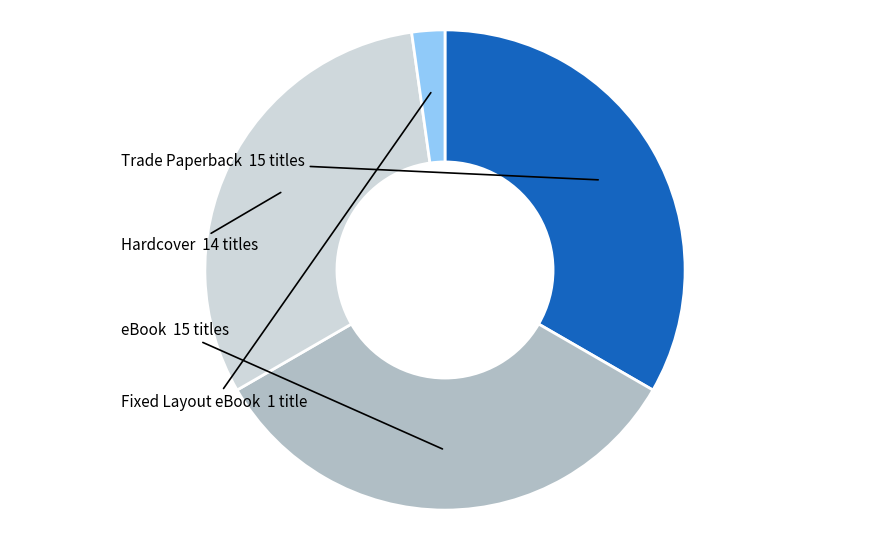

Approximately how many times larger is the value at eBook compared to Hardcover?

1.1